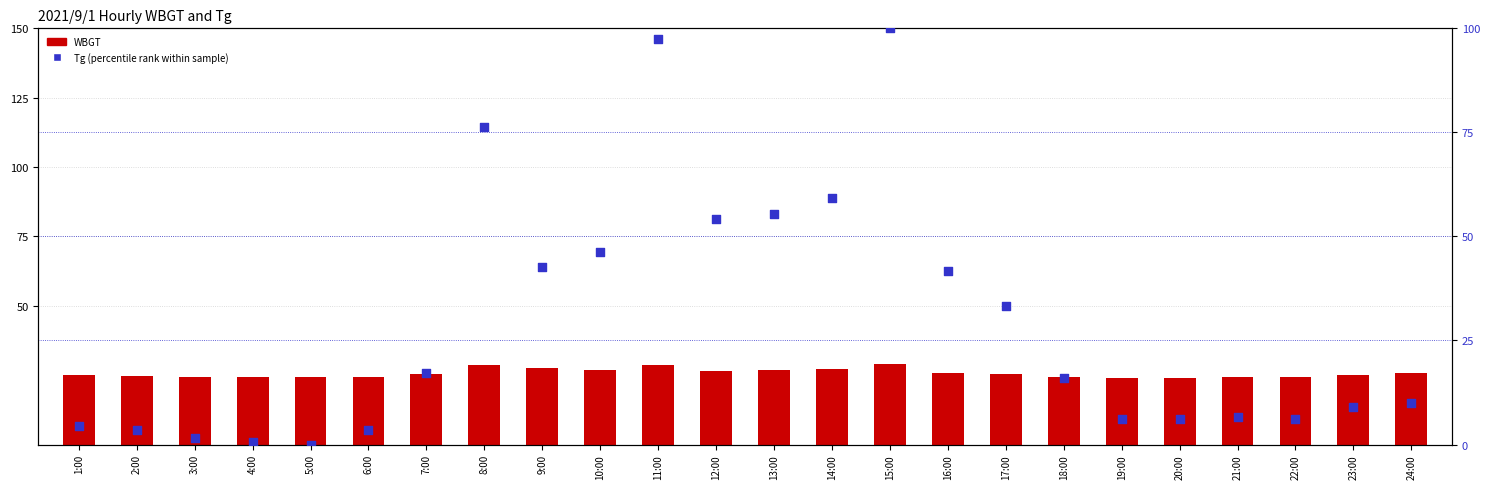

Which series contains the highest Y value?

Tg (percentile)